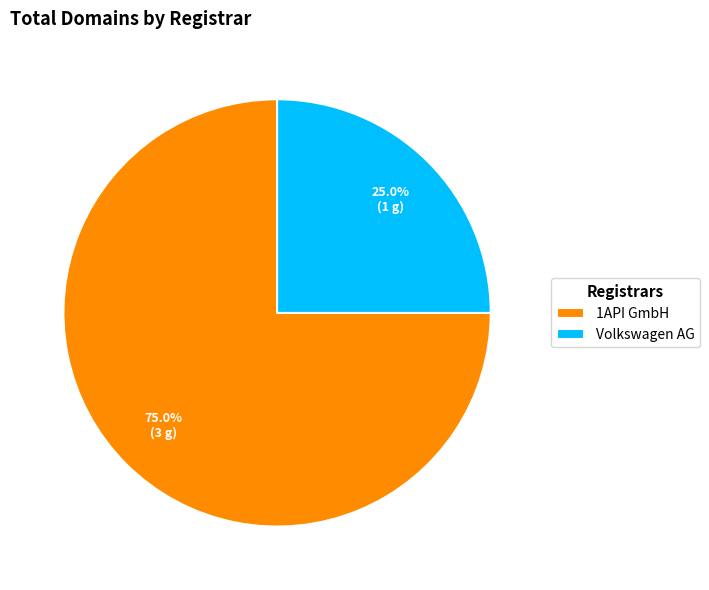

To the nearest percent, what percentage of the pie is Volkswagen AG?

25%